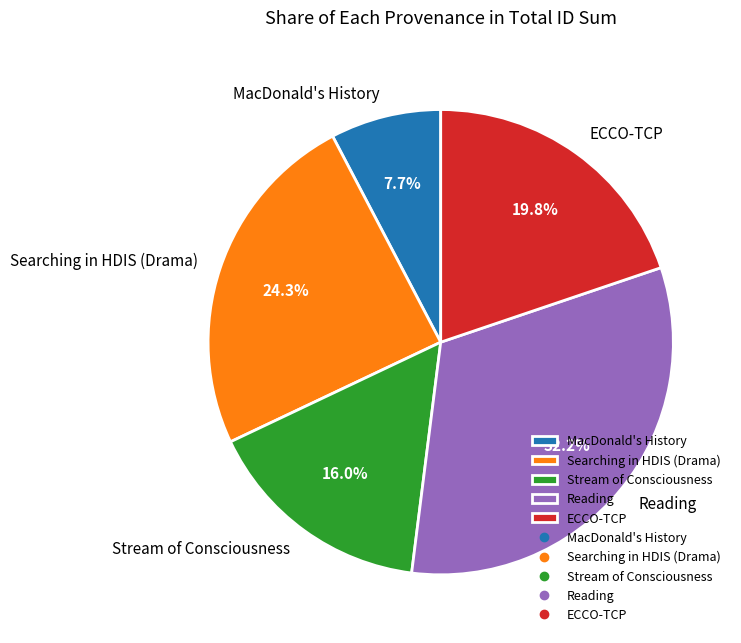

To the nearest percent, what is the average slice percentage?

20%